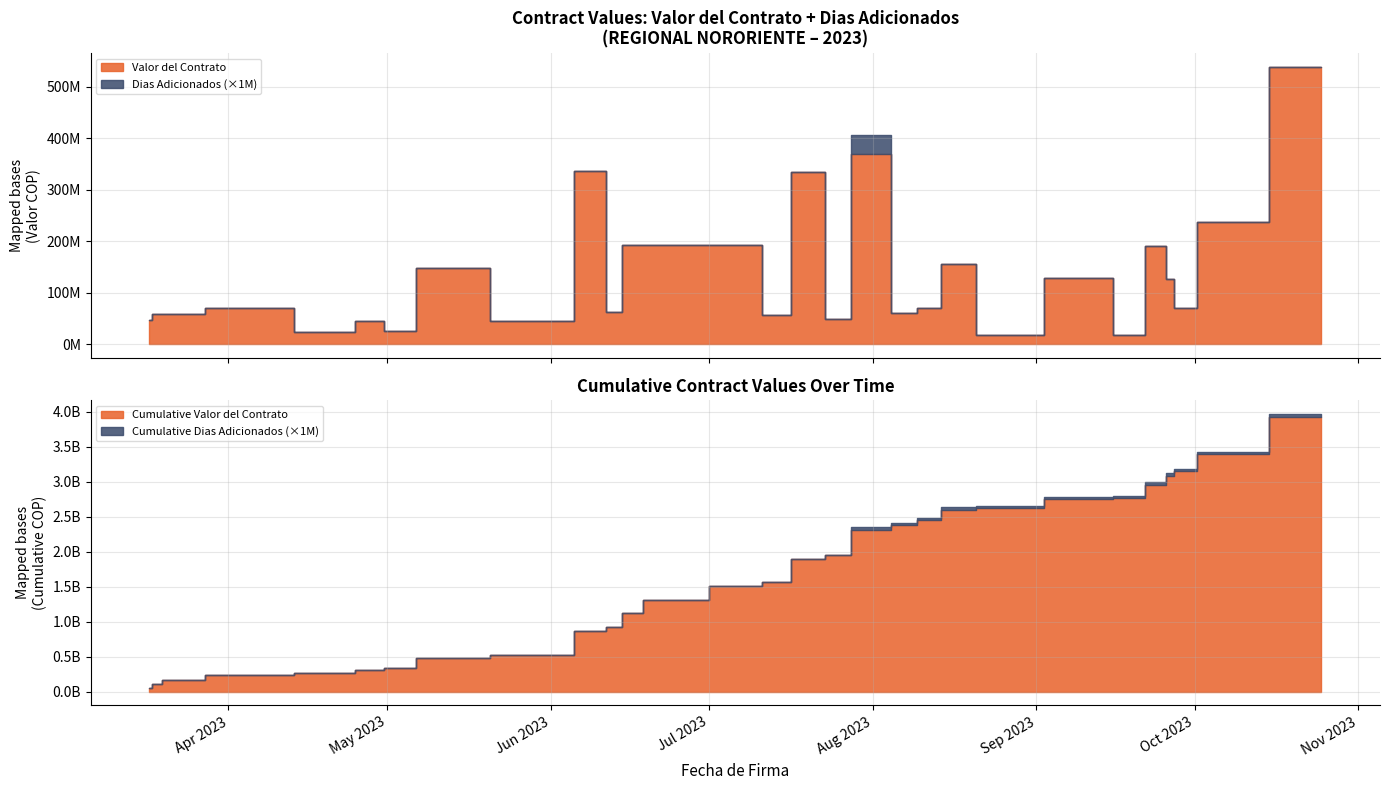

What are all the series names shown in the legend?

Valor del Contrato, Dias Adicionados